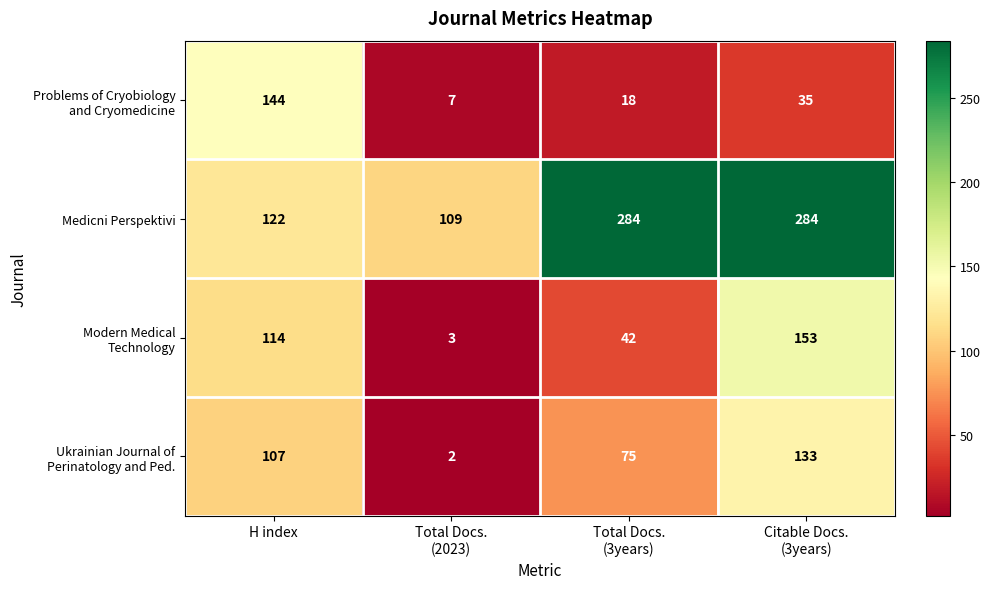

What is the spread (max minus min) of values at H index?

37